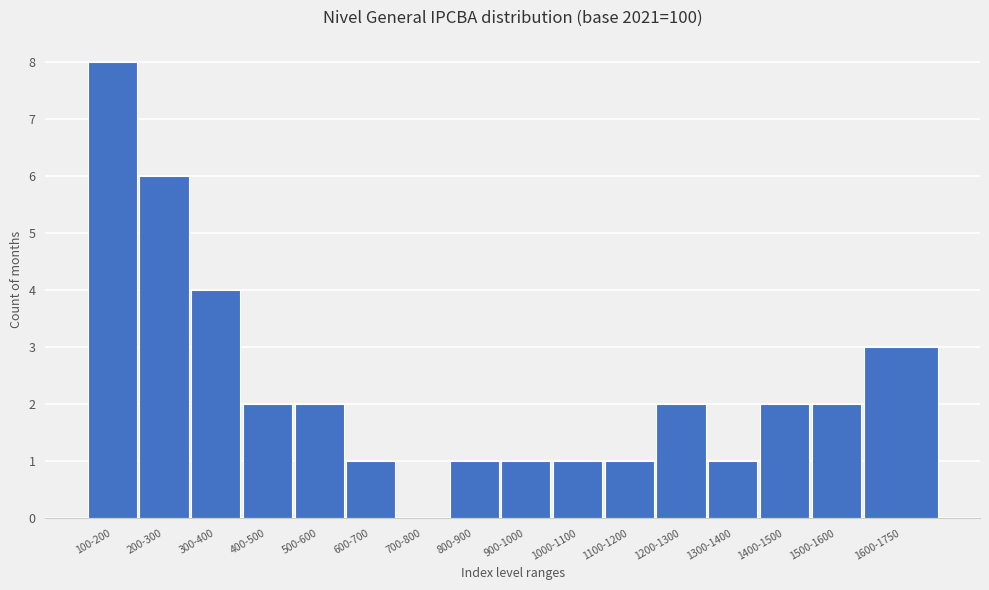

Reading left to right, list all the values displayed in this chart.

100-200=8	200-300=6	300-400=4	400-500=2	500-600=2	600-700=1	700-800=0	800-900=1	900-1000=1	1000-1100=1	1100-1200=1	1200-1300=2	1300-1400=1	1400-1500=2	1500-1600=2	1600-1750=3